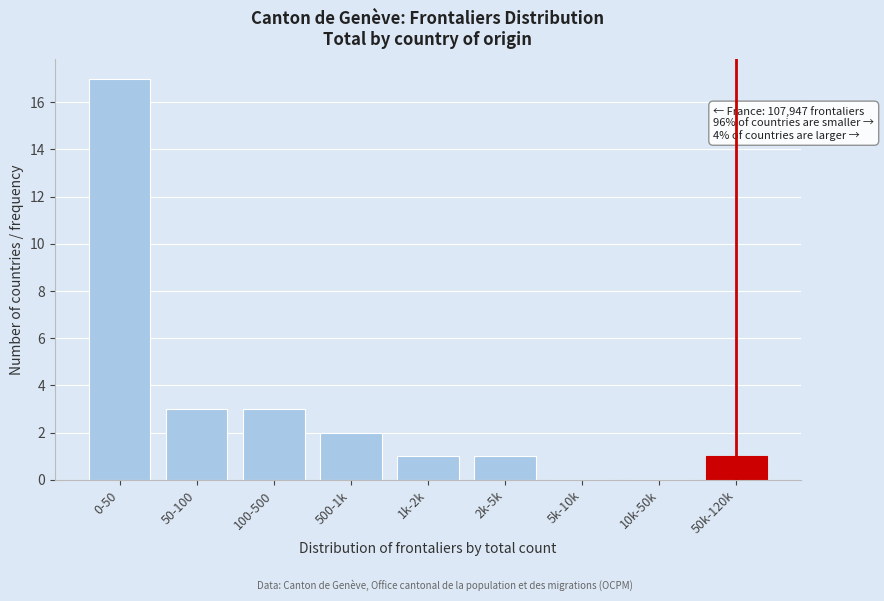

Reading left to right, list all the values displayed in this chart.

0-50=17	50-100=3	100-500=3	500-1k=2	1k-2k=1	2k-5k=1	5k-10k=0	10k-50k=0	50k-120k=1